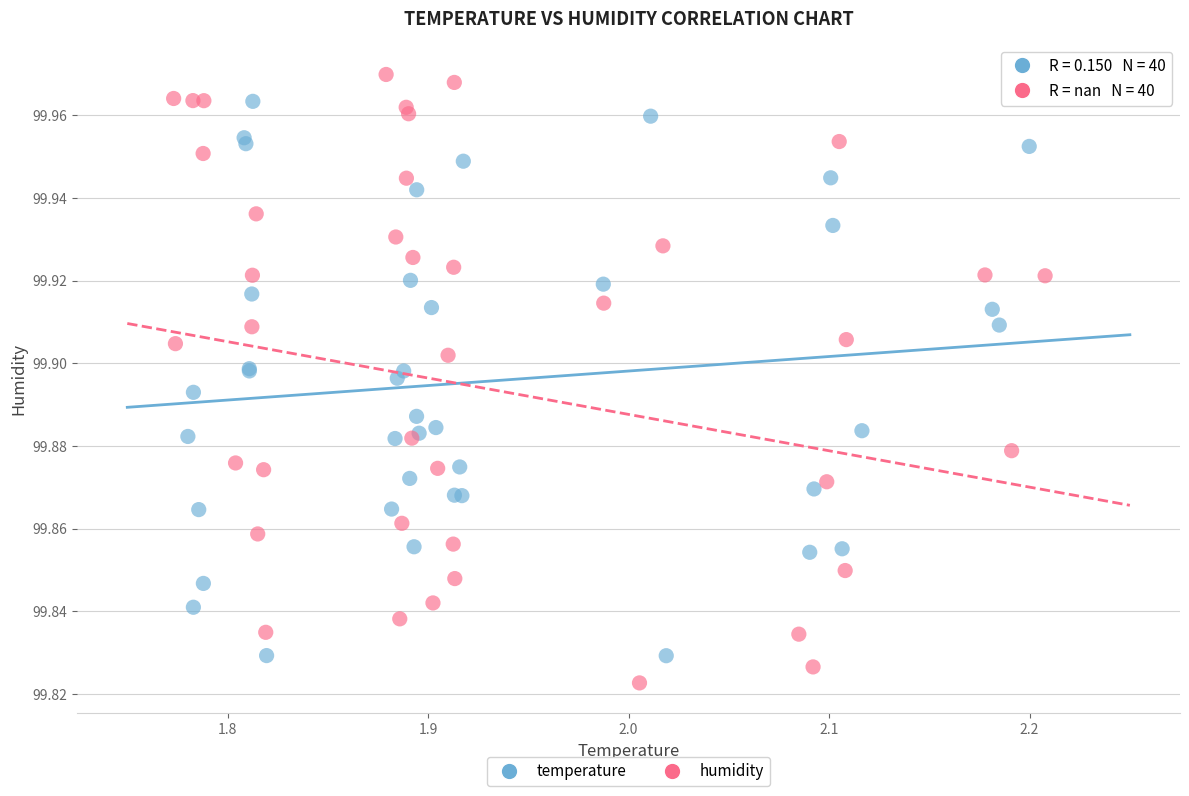

Which series reaches the maximum Y coordinate?

humidity